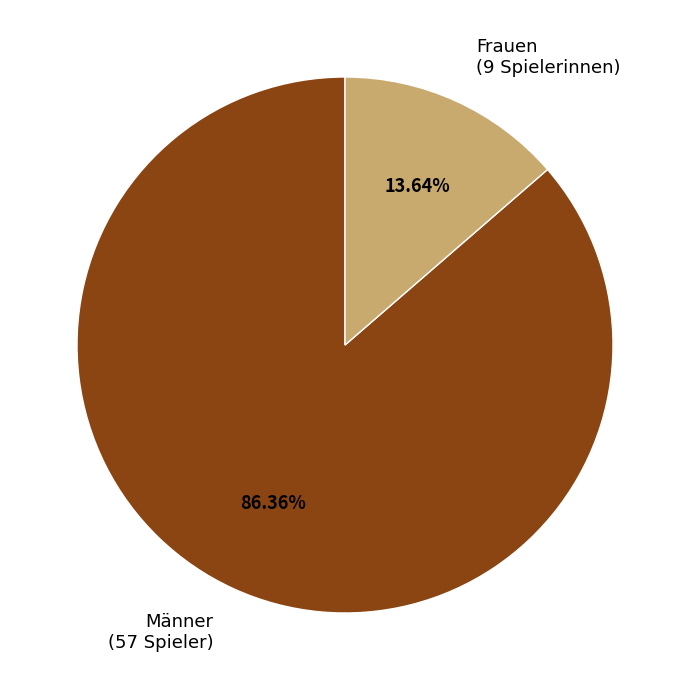

Is there a majority slice in this chart?

Yes